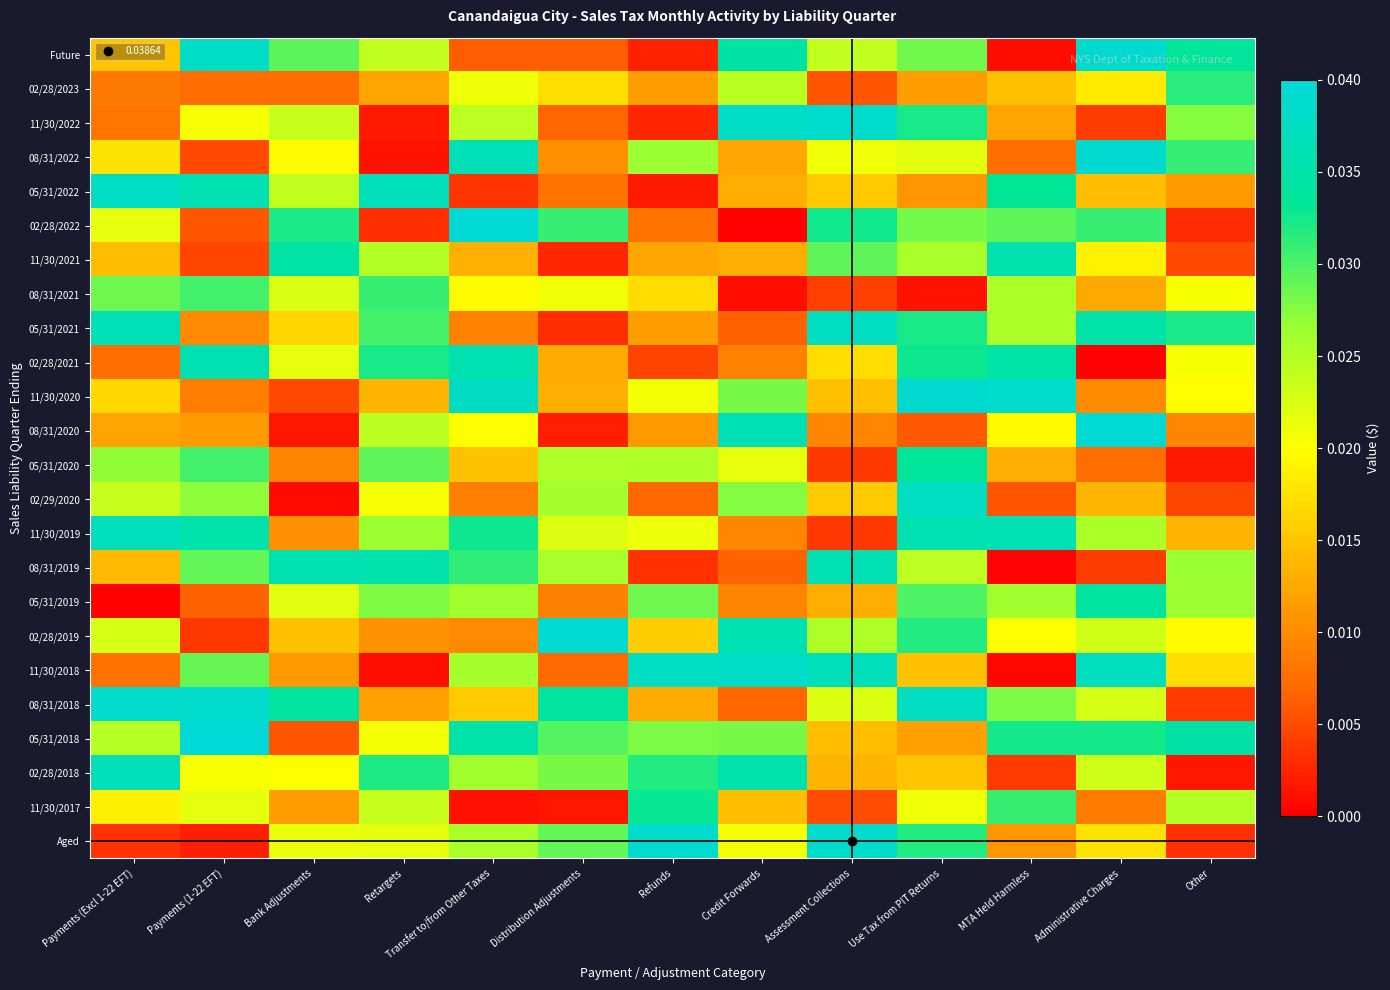

Which has a higher value, Distribution Adjustments or Administrative Charges?

Administrative Charges